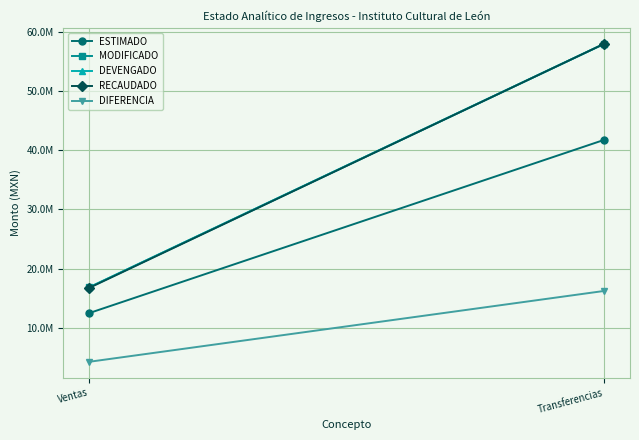

At which category is the sum across all series the highest?

Transferencias